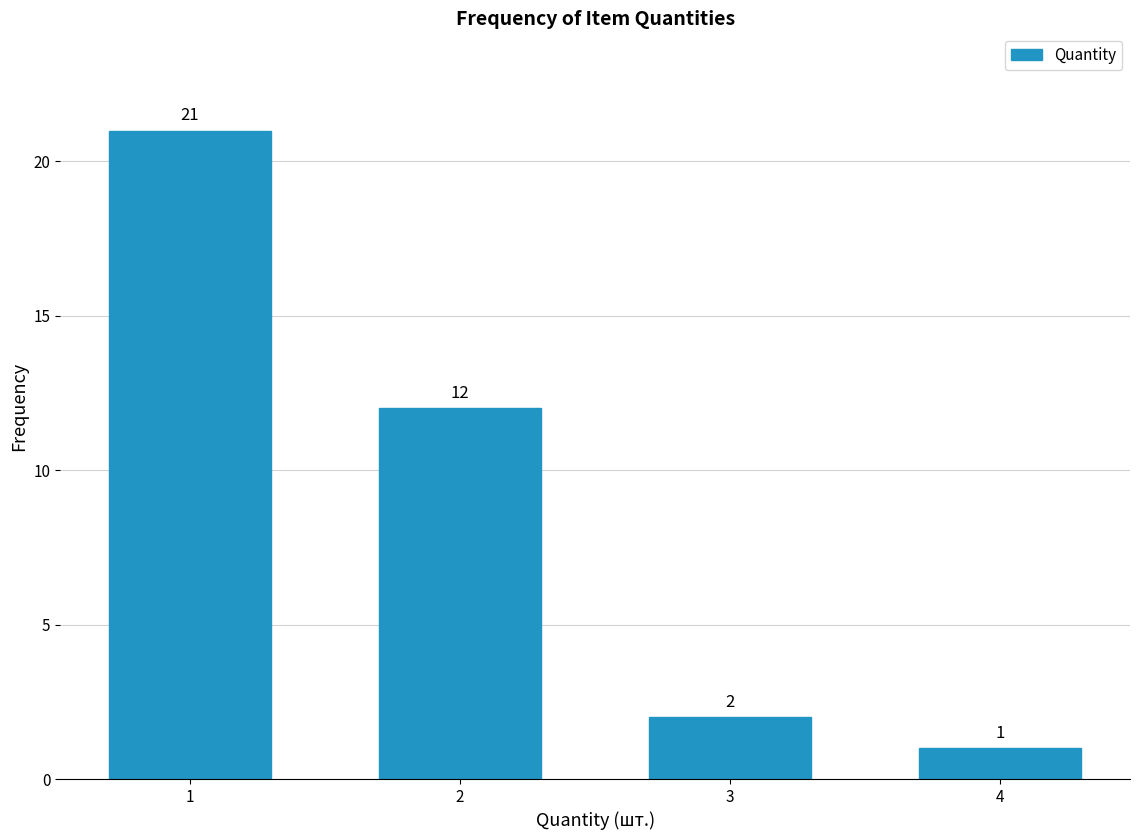

Reading right to left, list all the values displayed in this chart.

4=1	3=2	2=12	1=21